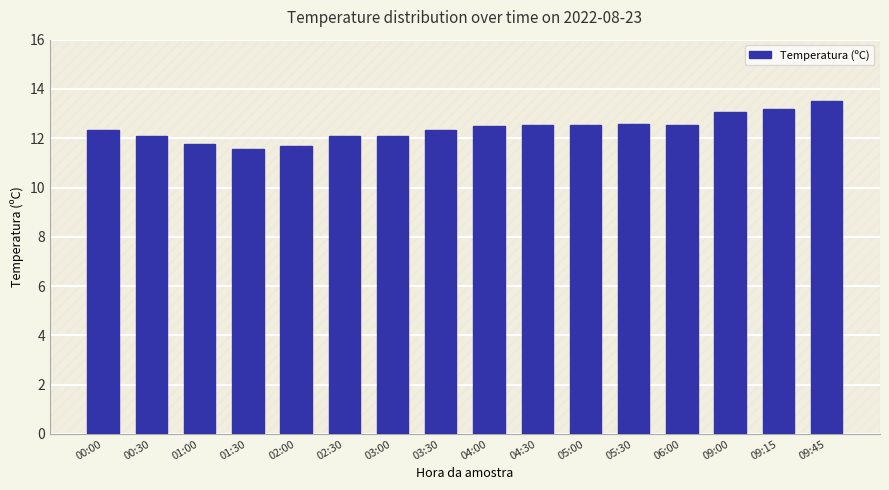

Which has a higher value, 03:00 or 05:30?

05:30